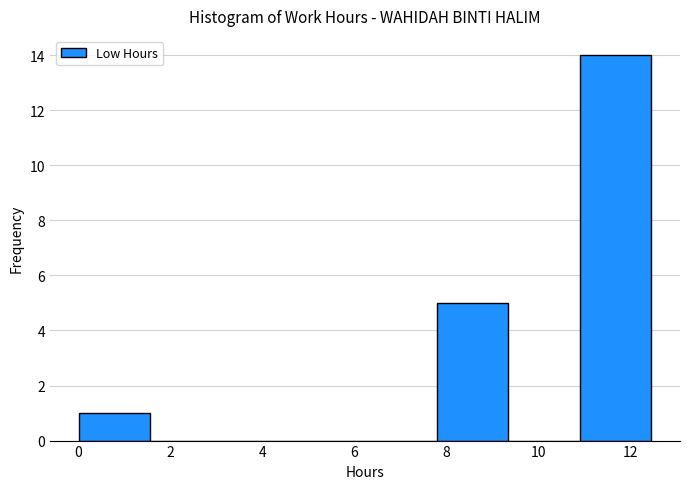

Which range on the x-axis has the tallest bar?

10.8 to 12.4